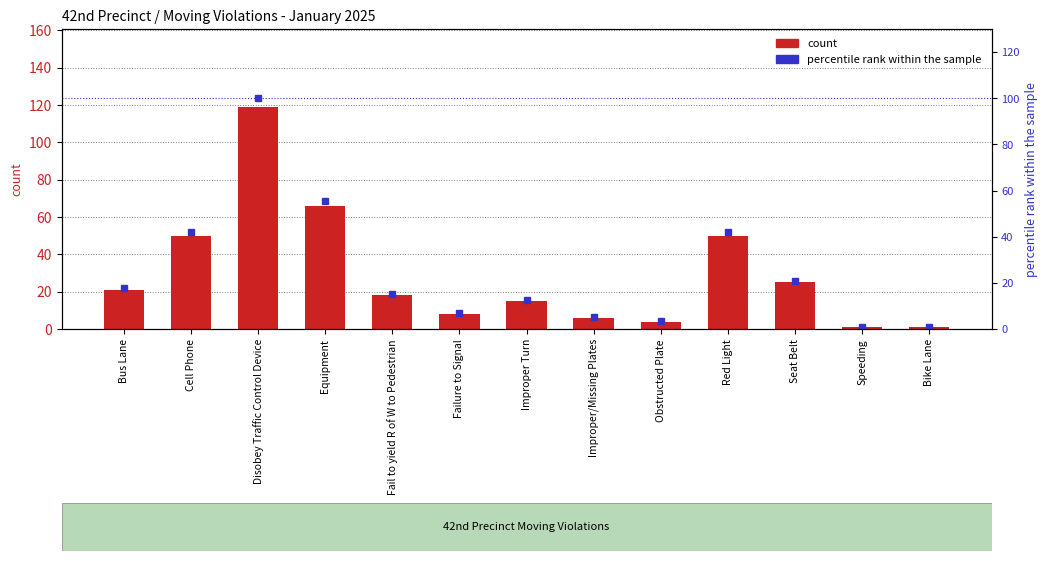

What is the maximum value shown in the chart?

119.0